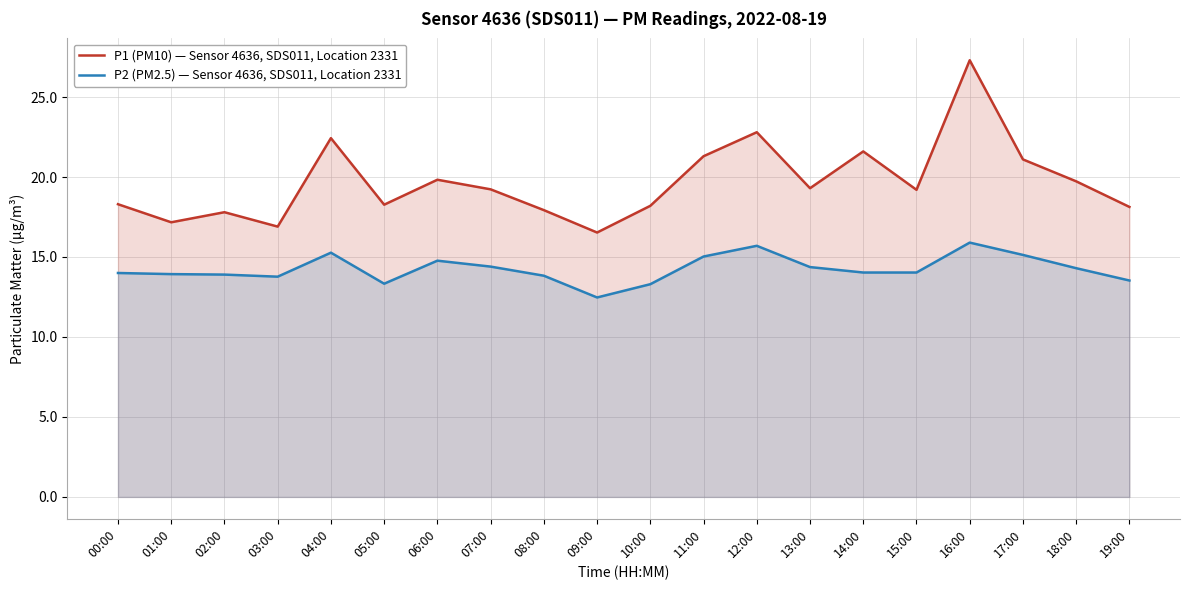

At 17:00, list the series in order from smallest to largest.

P2 (PM2.5) — Sensor 4636, SDS011, Location 2331, P1 (PM10) — Sensor 4636, SDS011, Location 2331